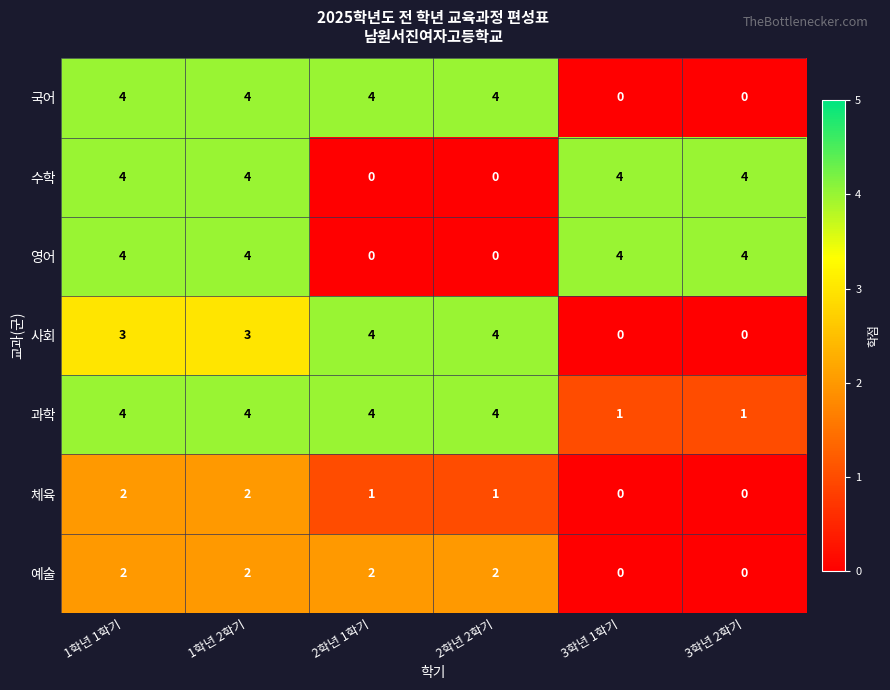

How many series are shown in this chart?

7